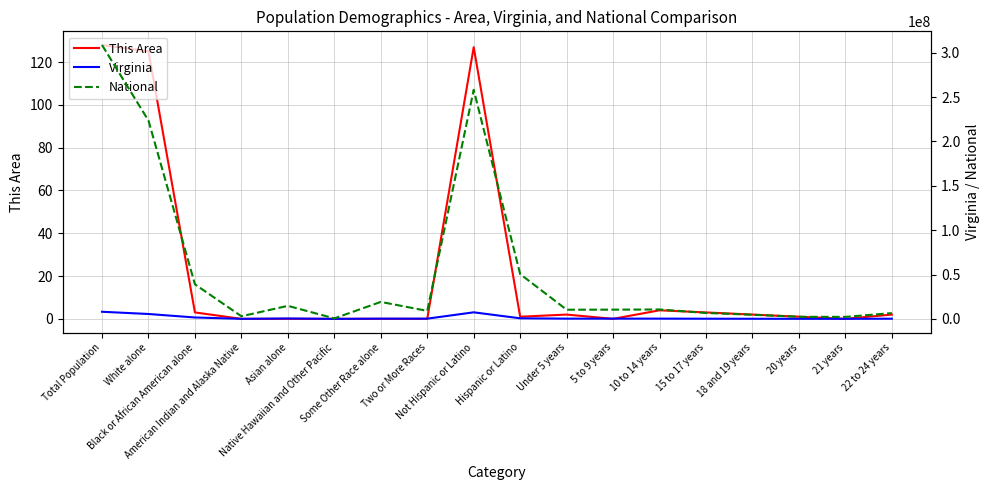

At 18 and 19 years, list the series in order from largest to smallest.

National, Virginia, This Area